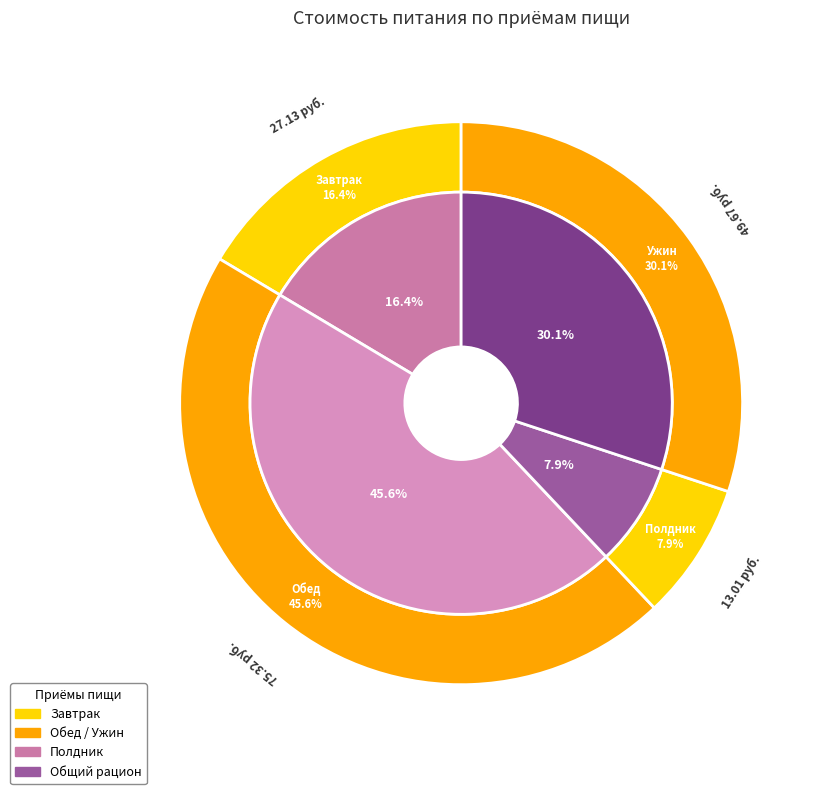

To the nearest percent, what is the difference between the largest and smallest slice percentages?

38%